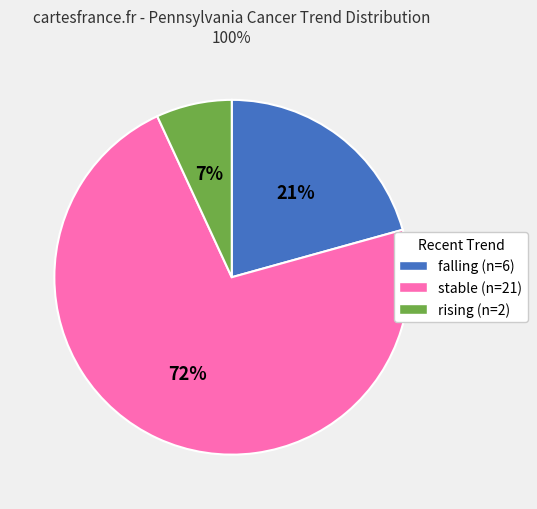

To the nearest percent, what is the combined percentage of rising and stable?

79%